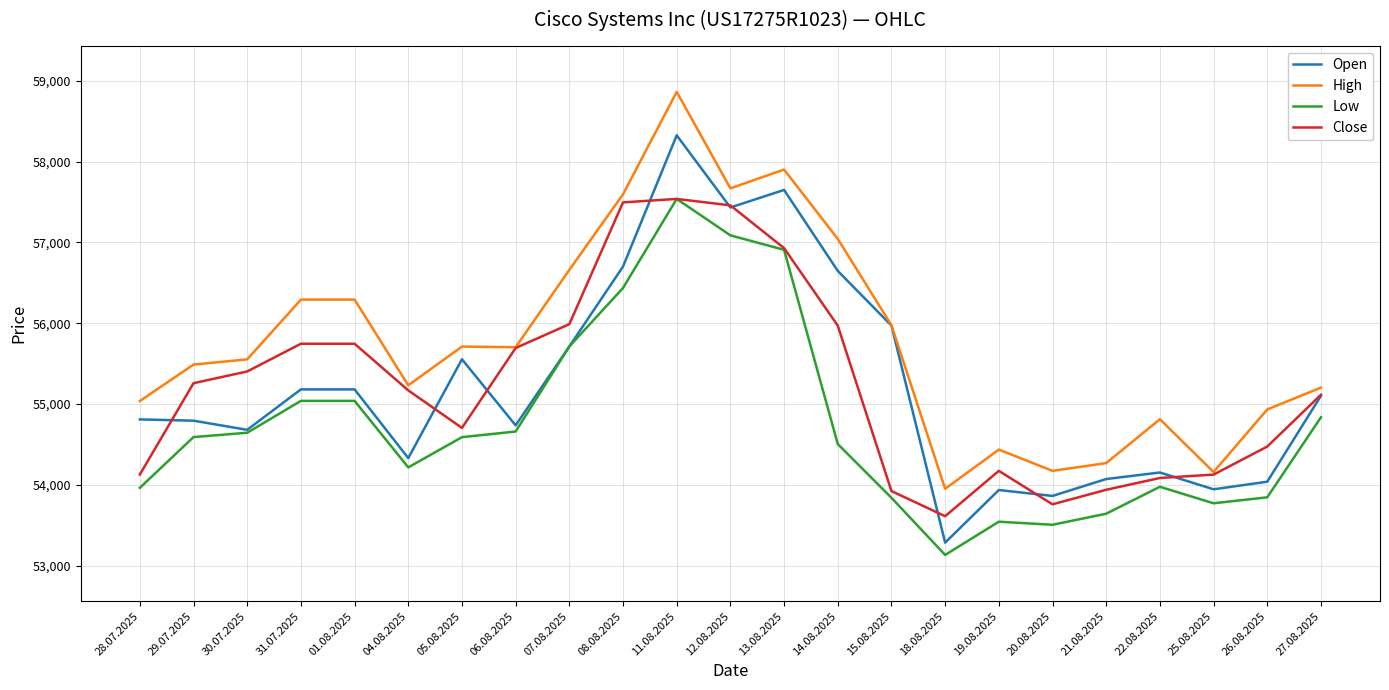

What is the difference between the highest and lowest values at 07.08.2025?

948